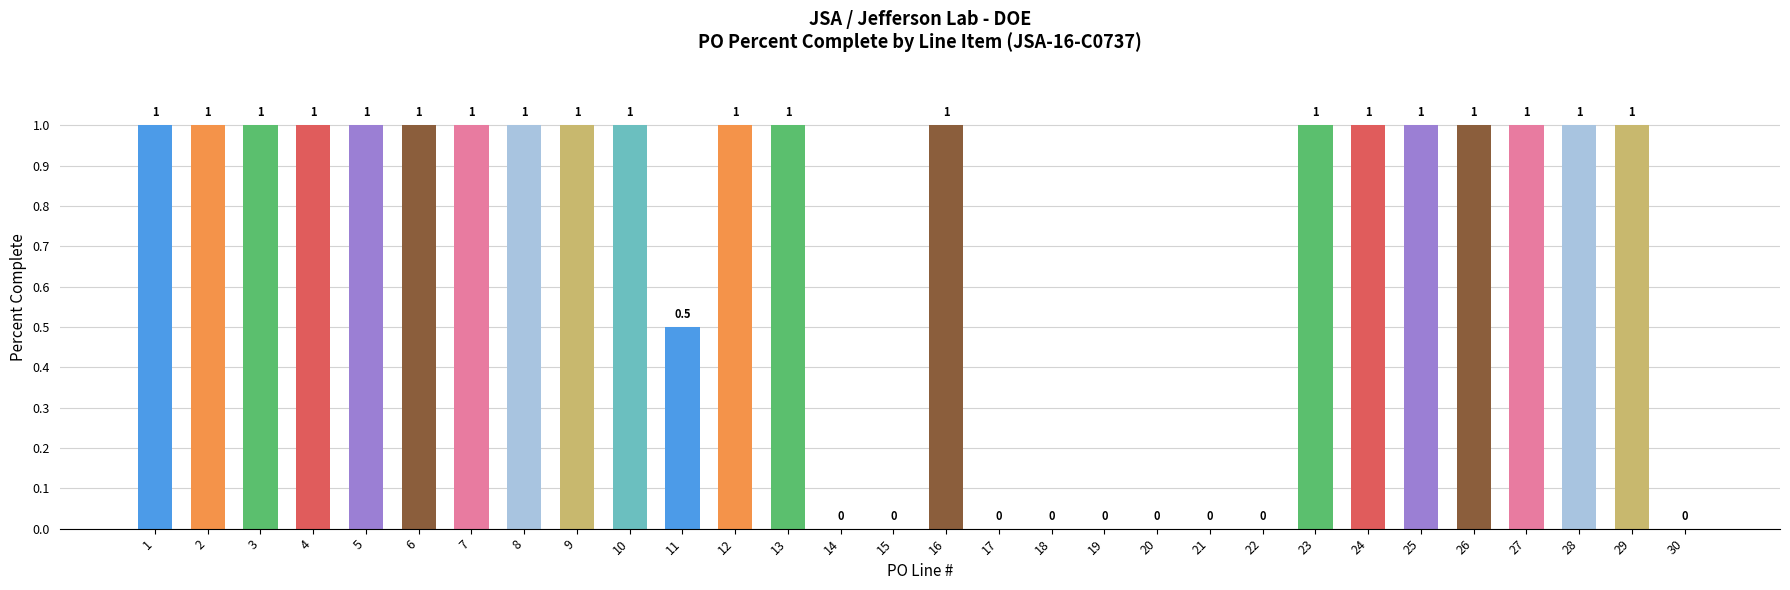

What is the ratio of the value at 12 to the value at 6?

1.0